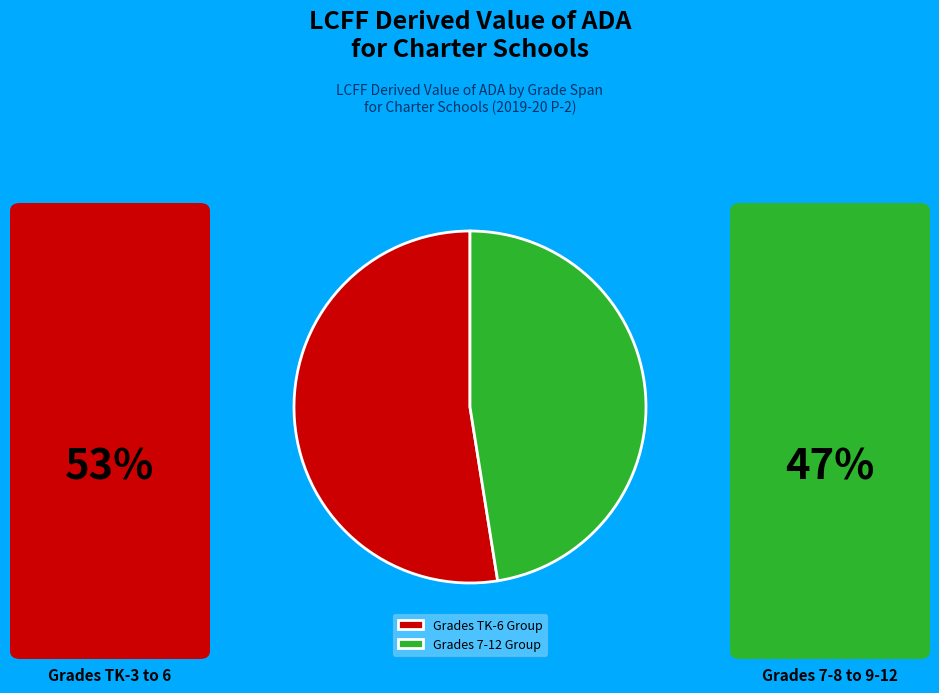

Is there a majority slice in this chart?

Yes